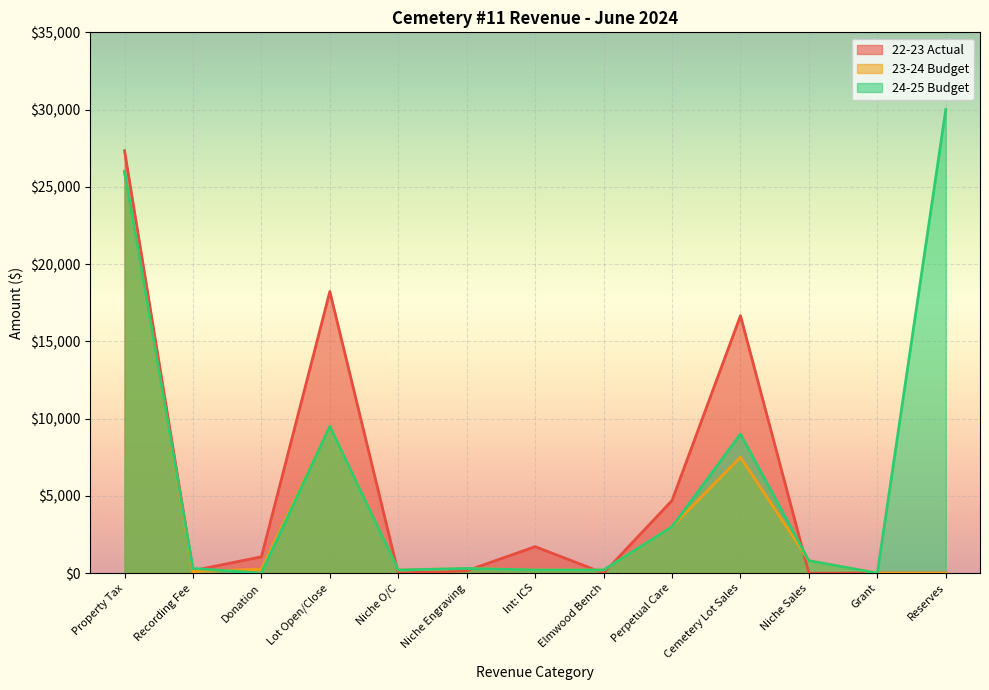

Is the value of 22-23 Actual at Grant greater than the value of 23-24 Budget at Lot Open/Close?

No